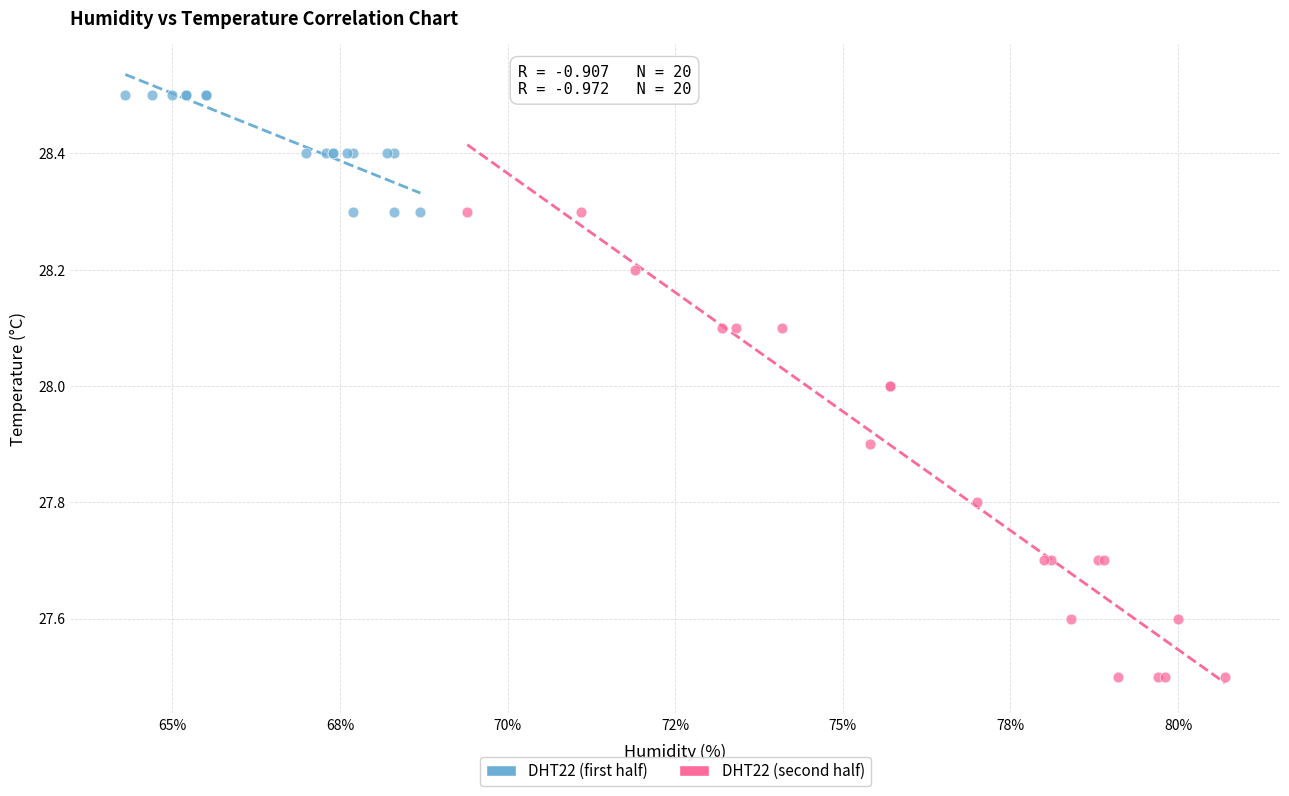

Which series reaches the minimum Y coordinate?

DHT22 (second half)